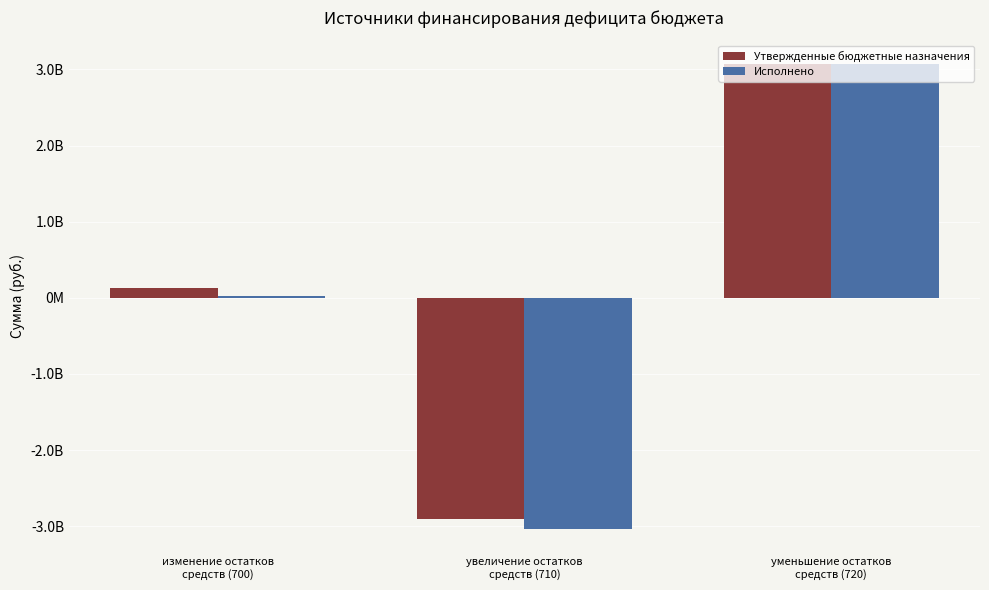

What is the average value of the Утвержденные бюджетные назначения series?

100313222.2